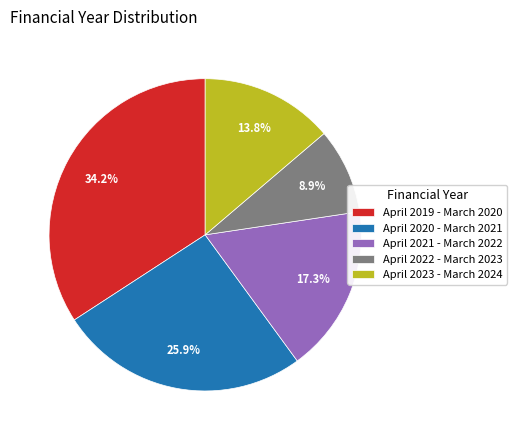

To the nearest percent, what is the difference between the largest and smallest slice percentages?

25%